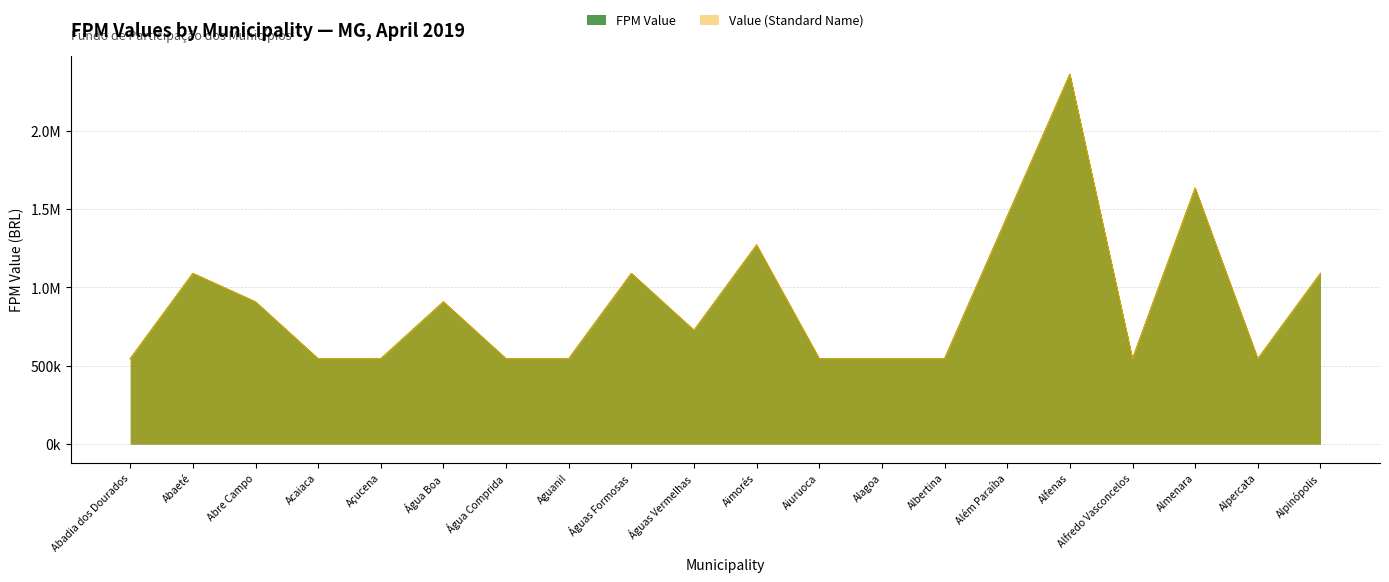

Is the value of FPM Value at Açucena greater than the value of Value (Standard Name) at Águas Formosas?

No